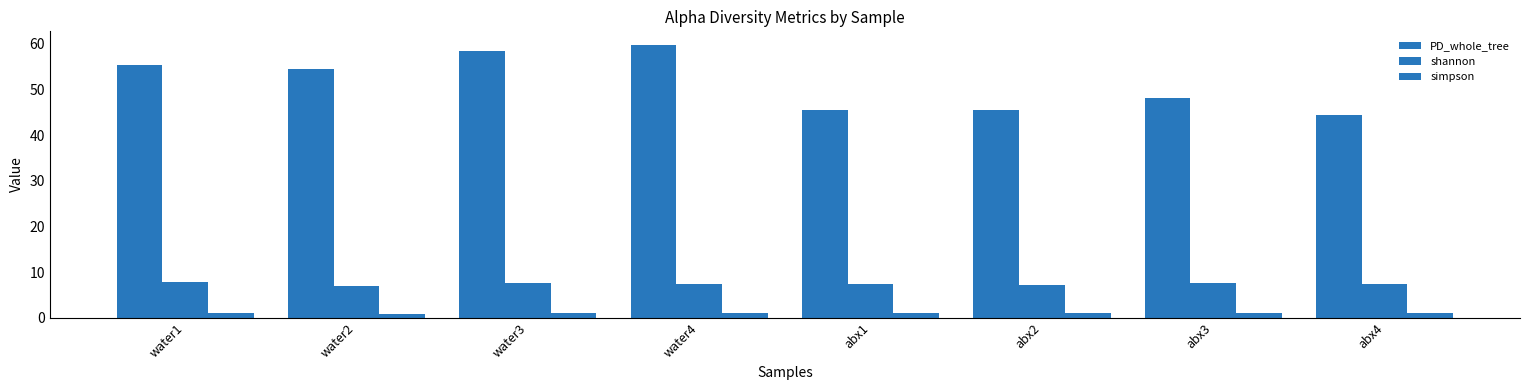

Reading right to left, list all the values displayed in this chart.

PD_whole_tree: abx4=44.3	abx3=48.2	abx2=45.5	abx1=45.4	water4=59.7	water3=58.4	water2=54.5	water1=55.3
shannon: abx4=7.4	abx3=7.6	abx2=7.3	abx1=7.4	water4=7.5	water3=7.7	water2=6.9	water1=7.7
simpson: abx4=1.0	abx3=1.0	abx2=1.0	abx1=1.0	water4=0.9	water3=1.0	water2=0.9	water1=1.0